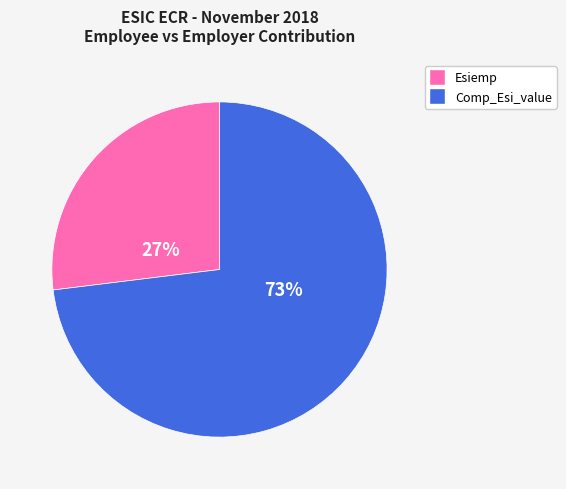

To the nearest percent, what is the difference between the largest and smallest slice percentages?

46%